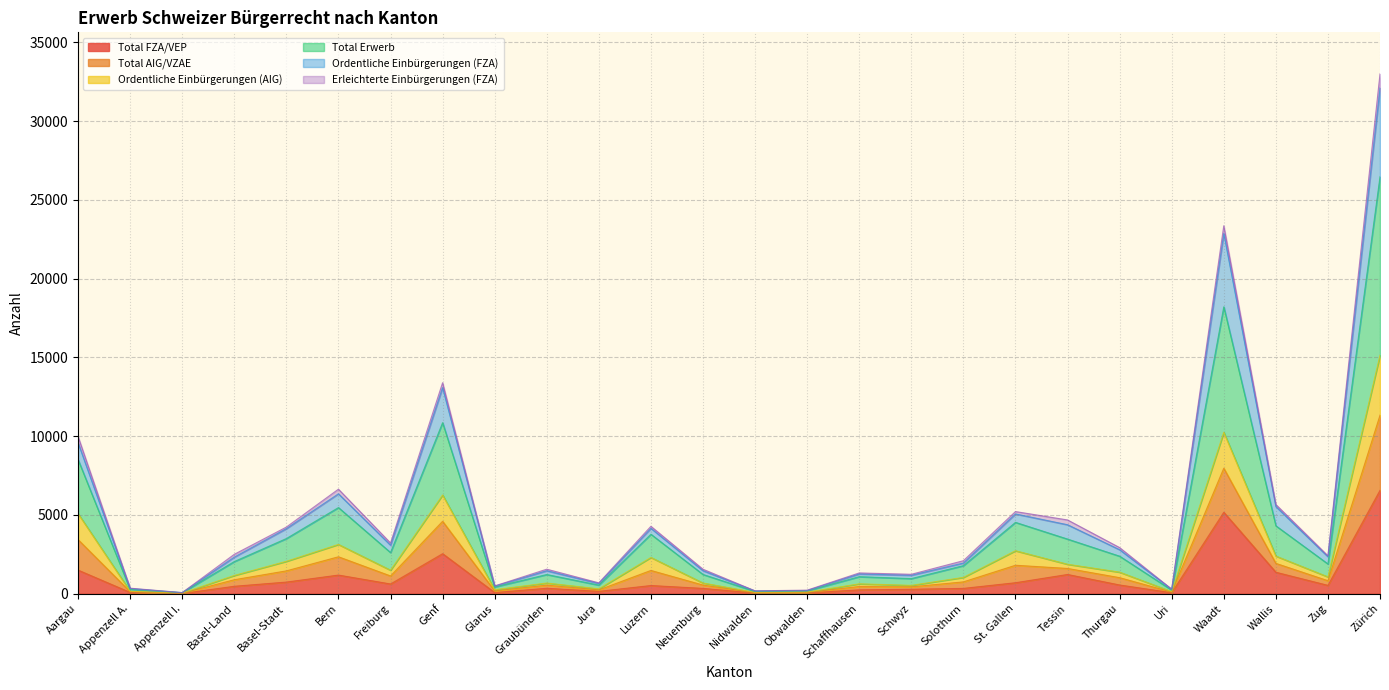

At which category does the chart reach its minimum across all series?

Appenzell I.